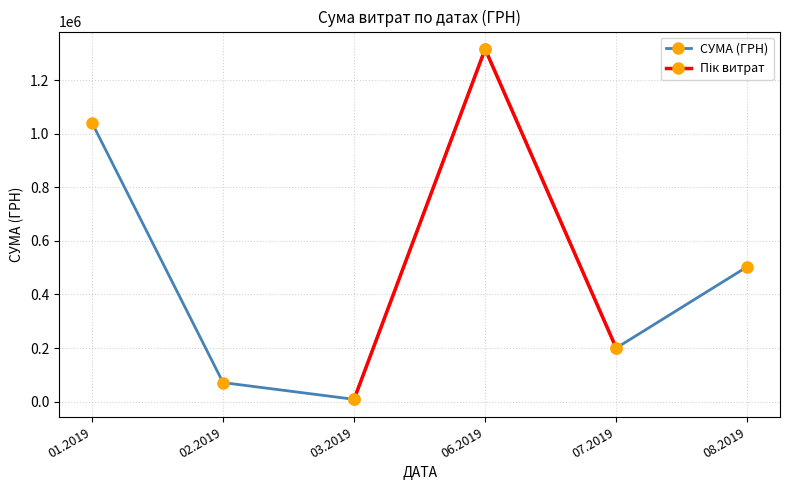

What is the sum of all values?

3141289.4